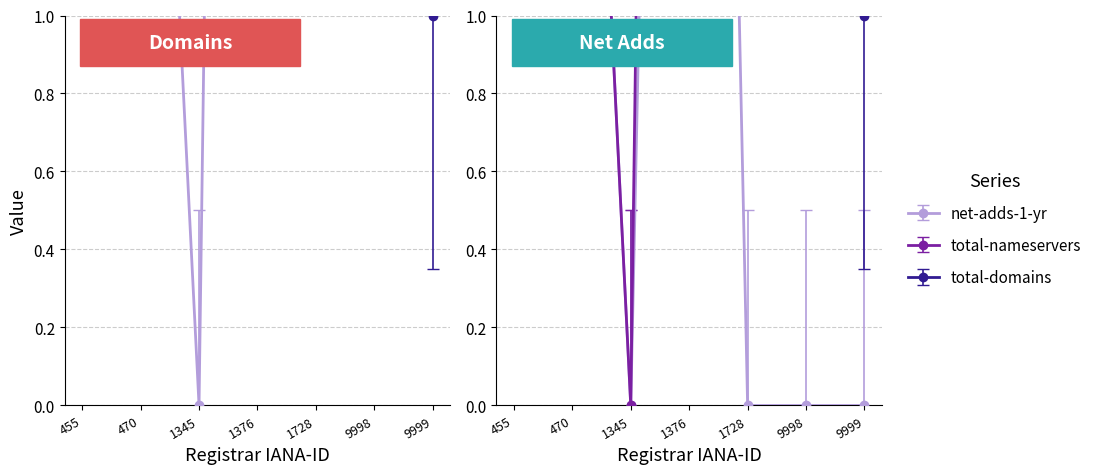

List the series in order of their peak value, highest first.

total-domains, total-nameservers, net-adds-1-yr